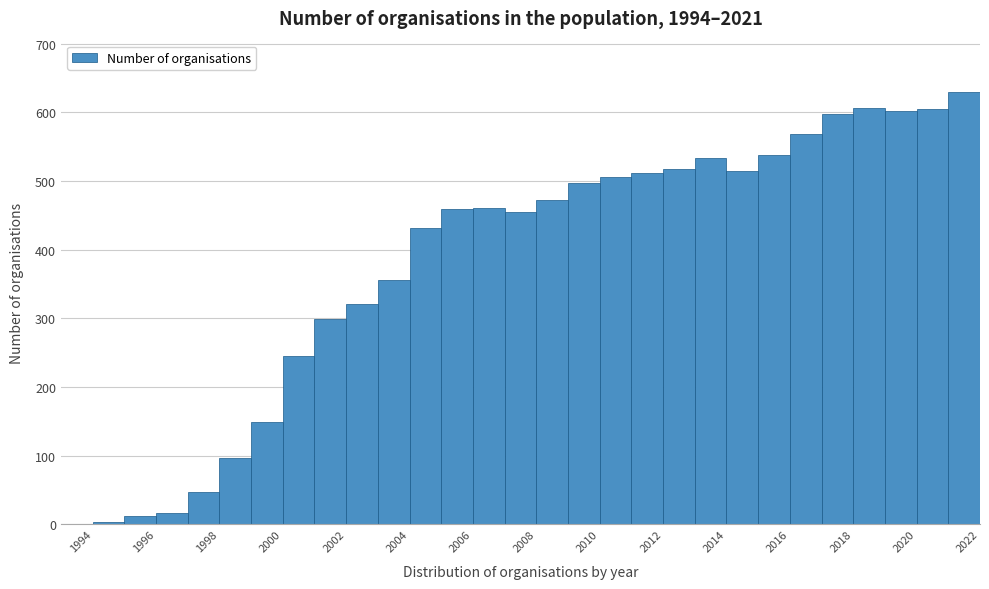

Which range on the x-axis has the tallest bar?

2021 to 2022